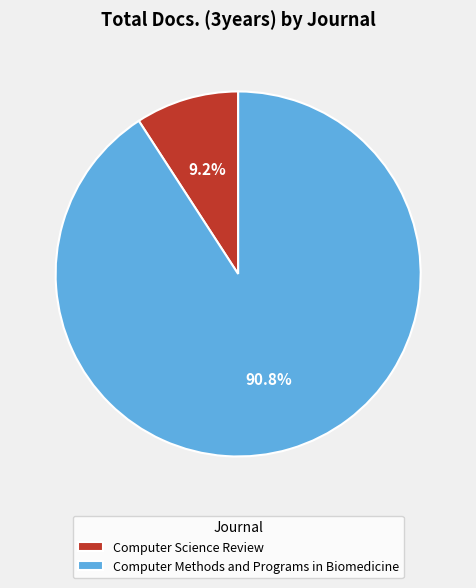

Which category has the biggest portion of the pie?

Computer Methods and Programs in Biomedicine